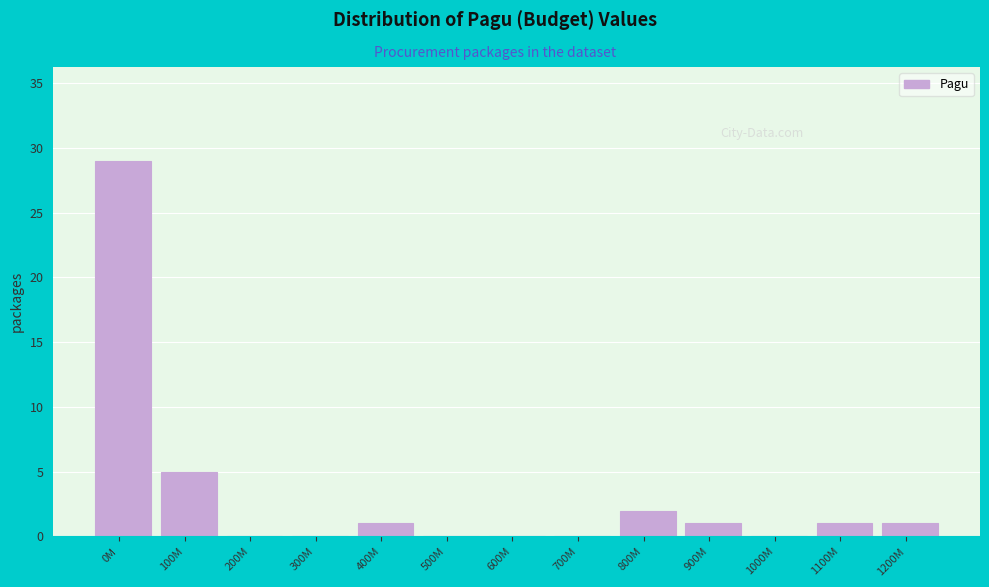

Reading left to right, list all the values displayed in this chart.

0M=29	100M=5	200M=0	300M=0	400M=1	500M=0	600M=0	700M=0	800M=2	900M=1	1000M=0	1100M=1	1200M=1